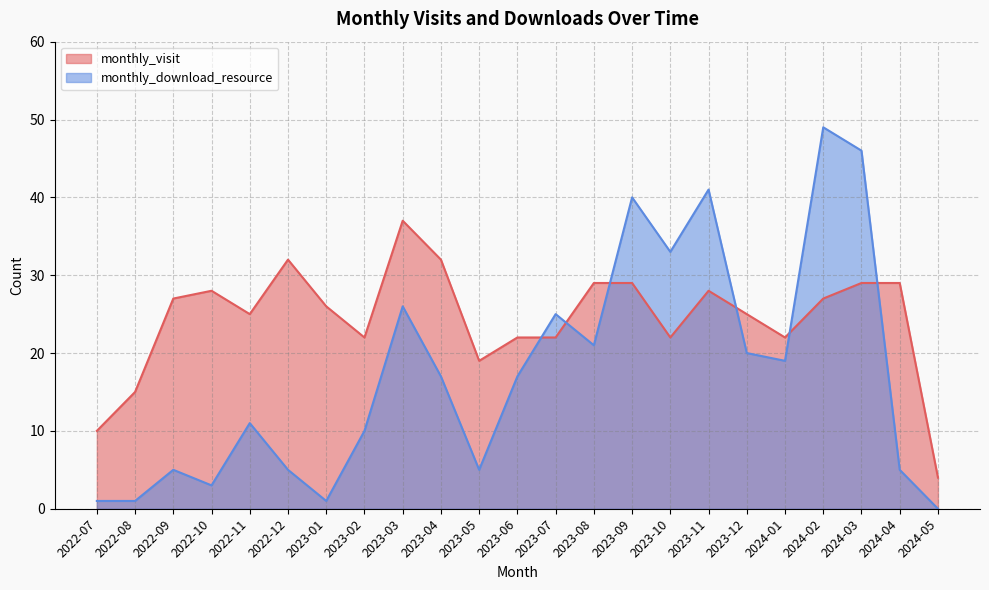

How many lines are shown in the chart?

2